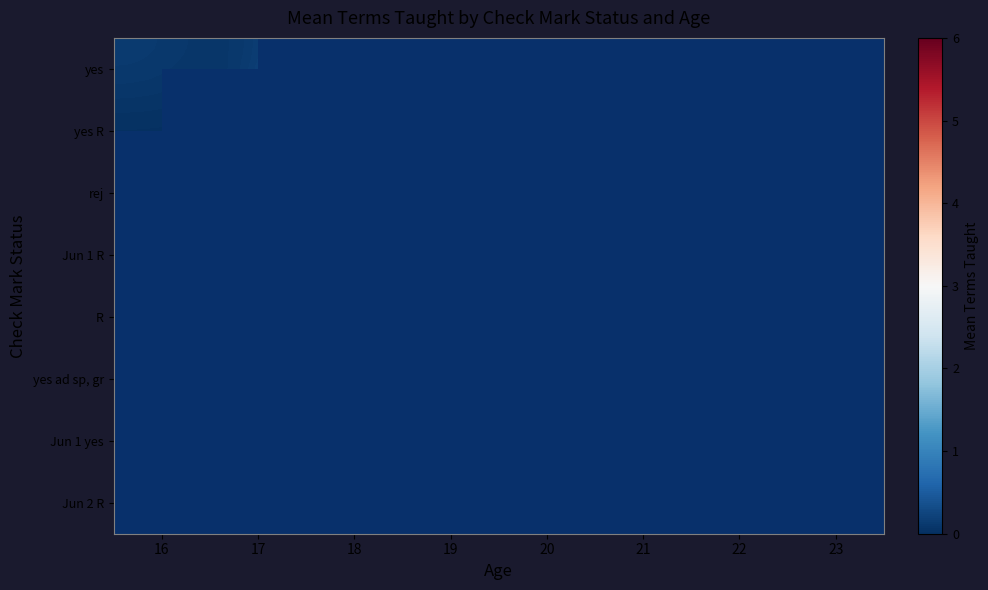

What is the maximum value shown in the chart?

6.0